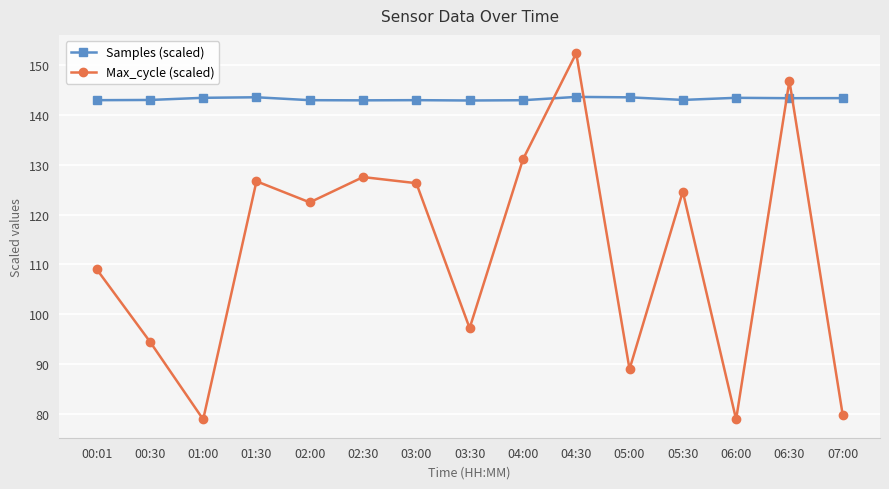

At which category does Max_cycle (scaled) reach its first local peak?

01:30